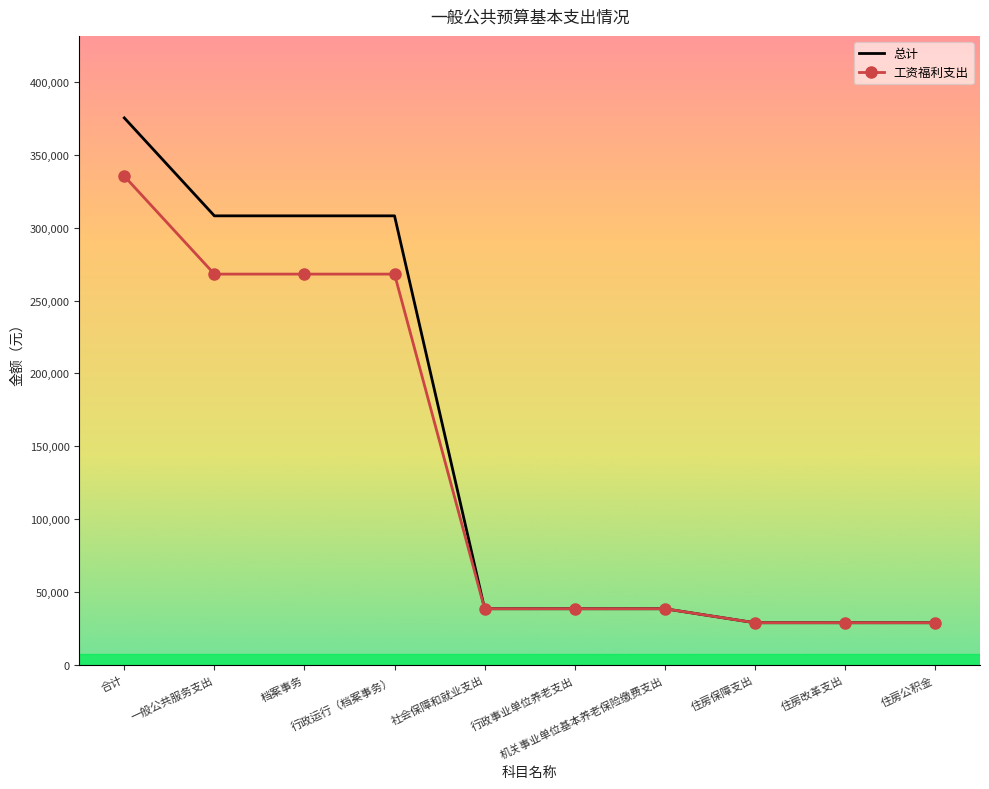

At which category is the sum across all series the highest?

合计